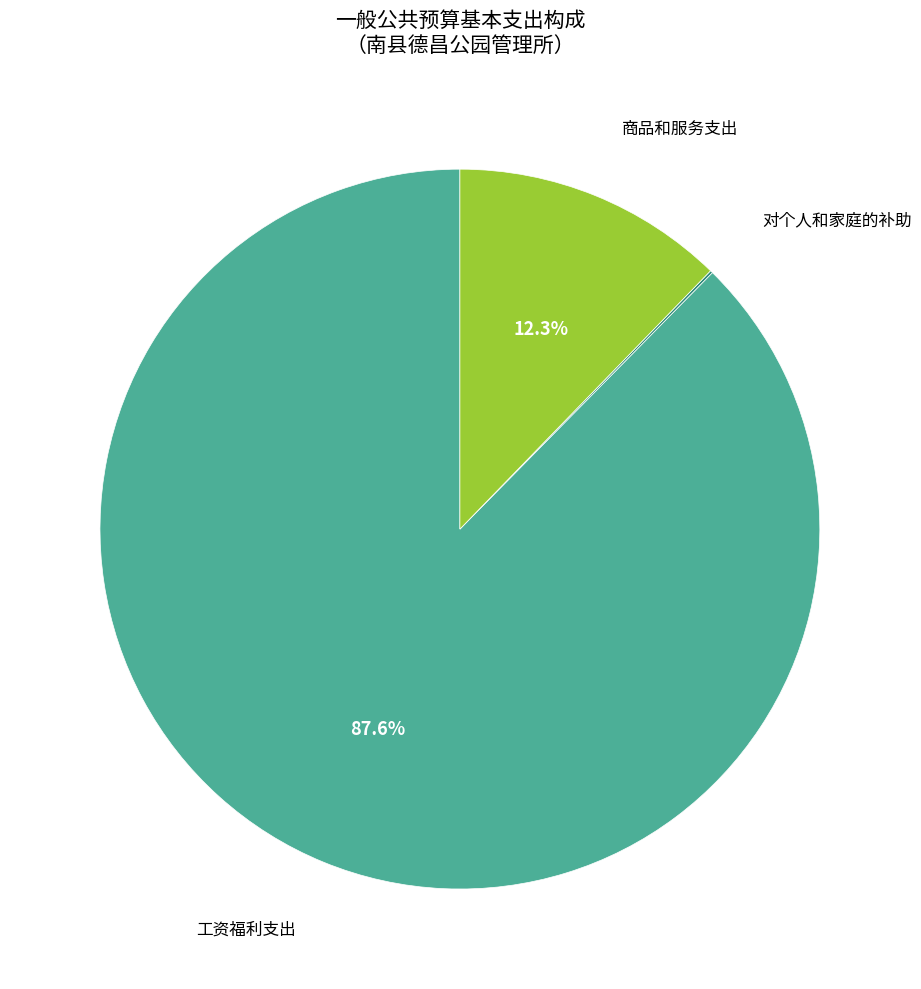

What portion of the pie excludes 工资福利支出?

12.4%